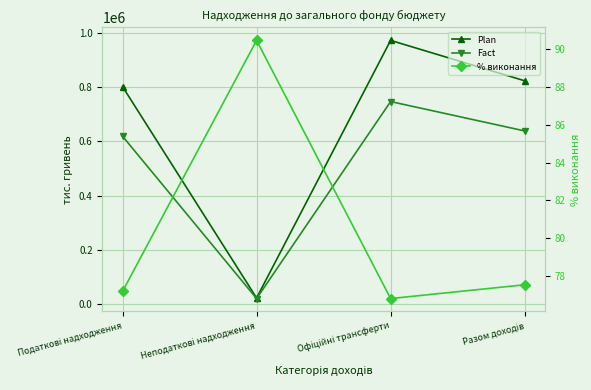

What is the average value of the Plan series?

655050.4